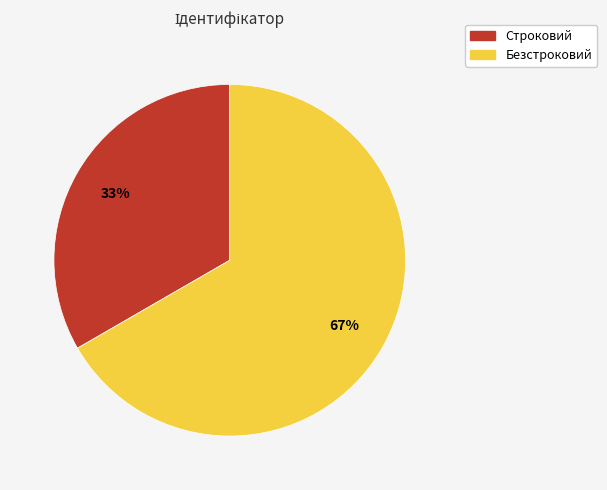

To the nearest percent, what is the average slice percentage?

50%